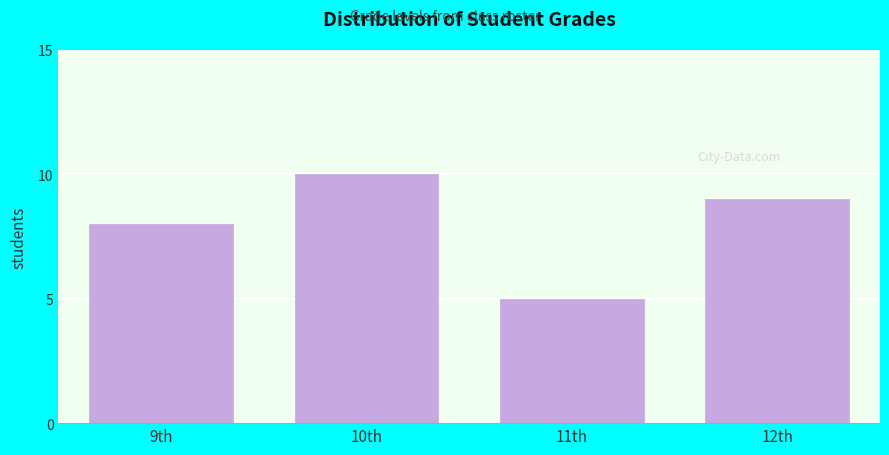

Reading right to left, list all the values displayed in this chart.

9	5	10	8